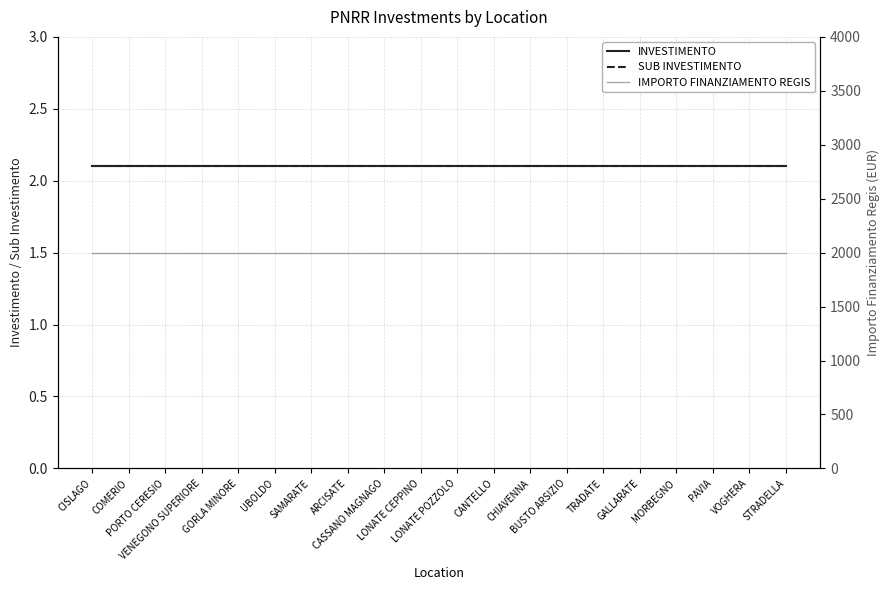

What is the spread (max minus min) of values at CANTELLO?

1997.9